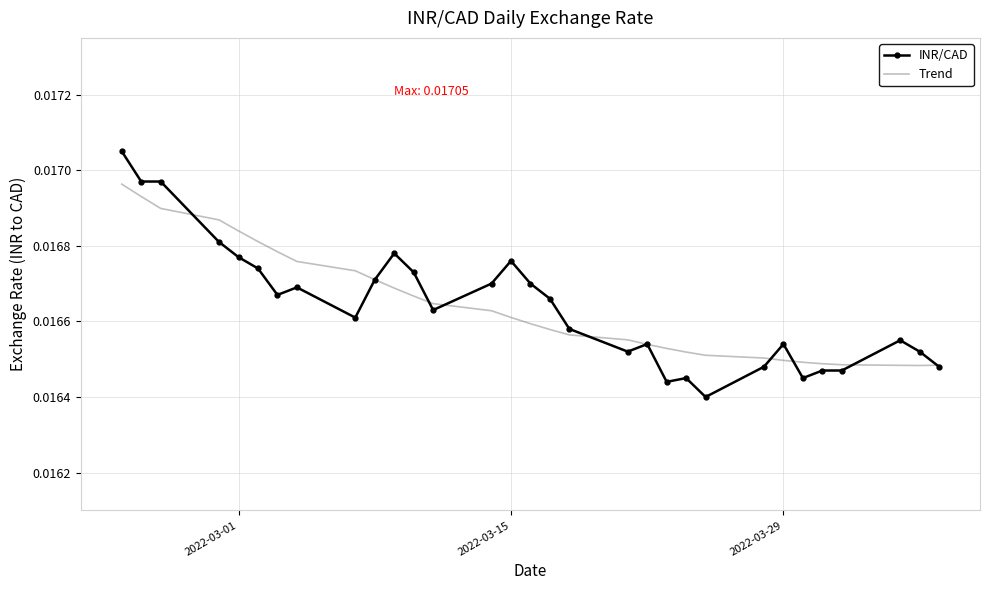

What are all the series names shown in the legend?

INR/CAD, Trend